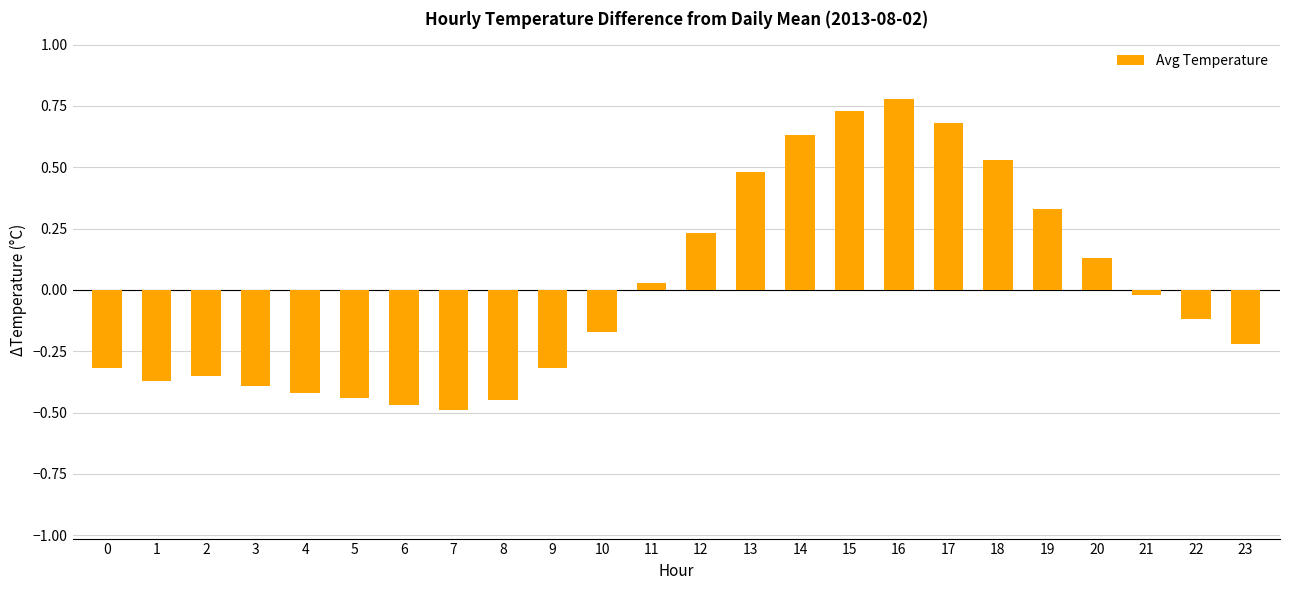

How many values are below 0?

14